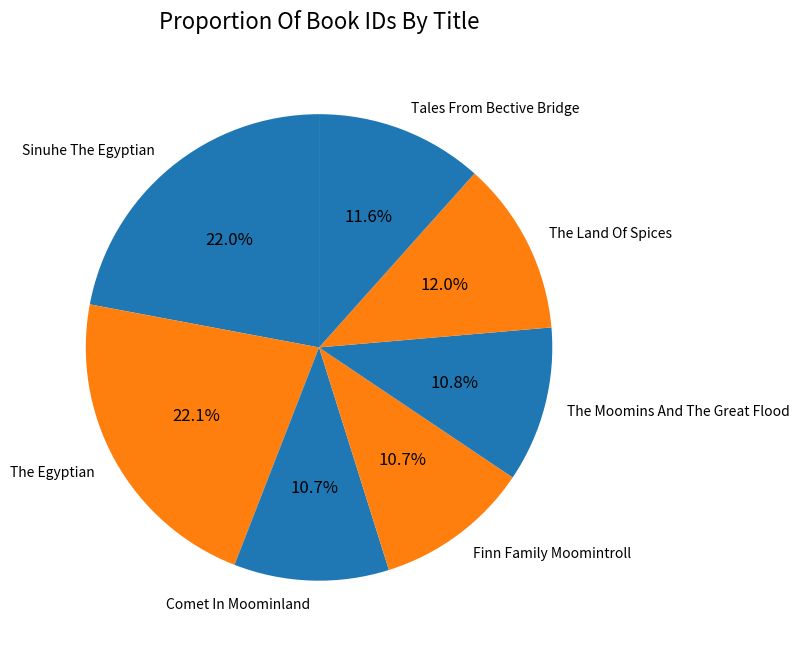

How many slices are in this pie chart?

7